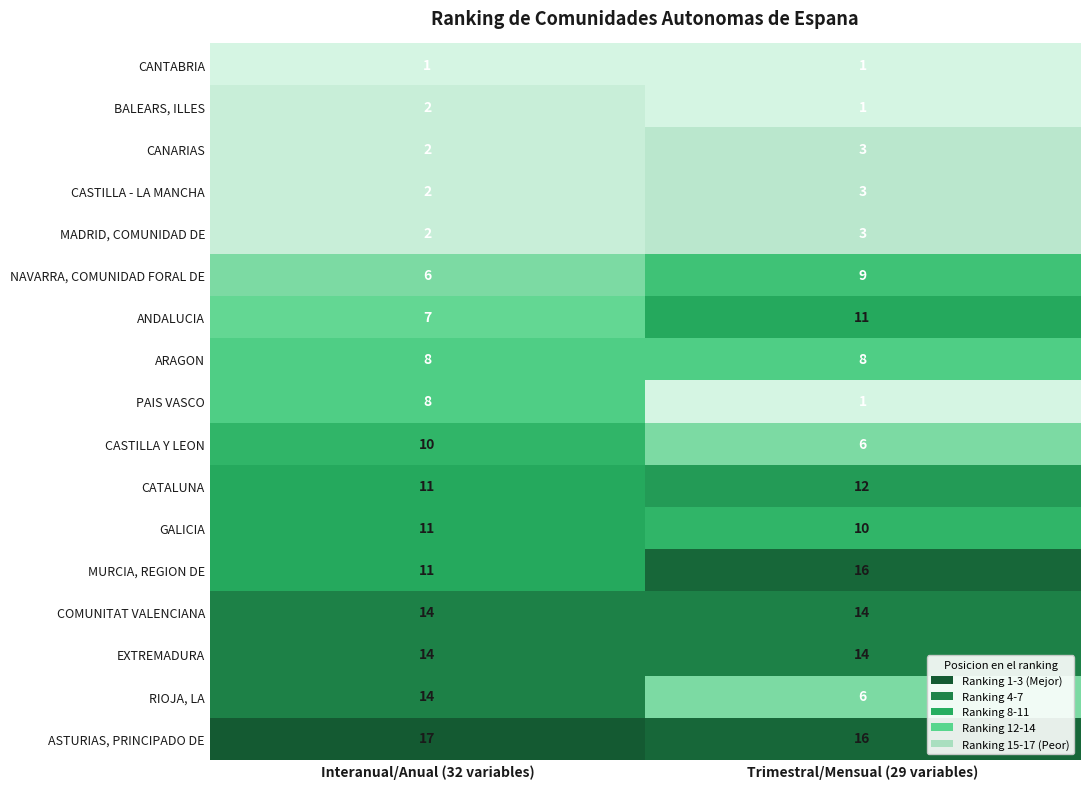

Which series has the largest total across all categories?

ASTURIAS, PRINCIPADO DE